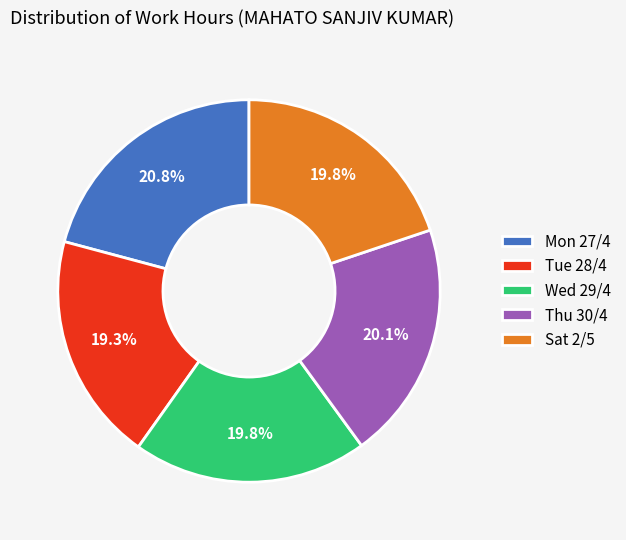

Is there a majority slice in this chart?

No